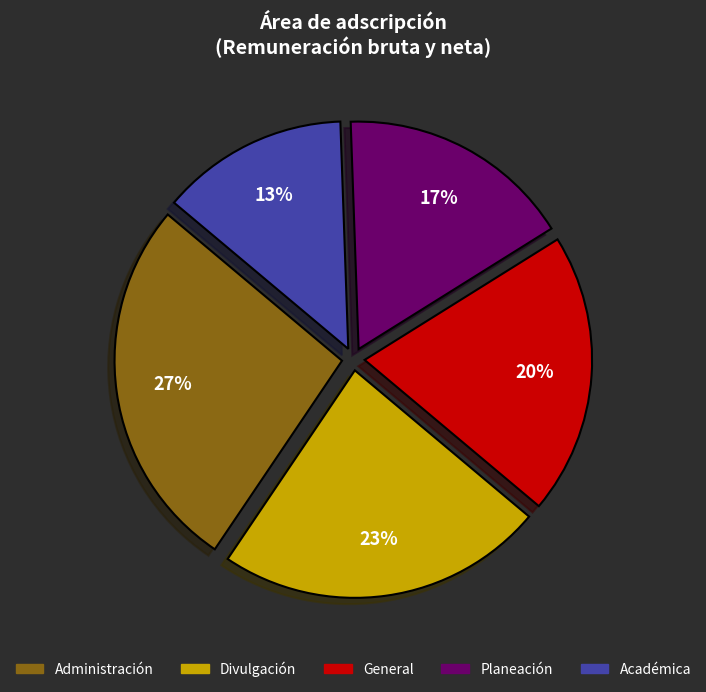

Which category has the biggest portion of the pie?

Administración